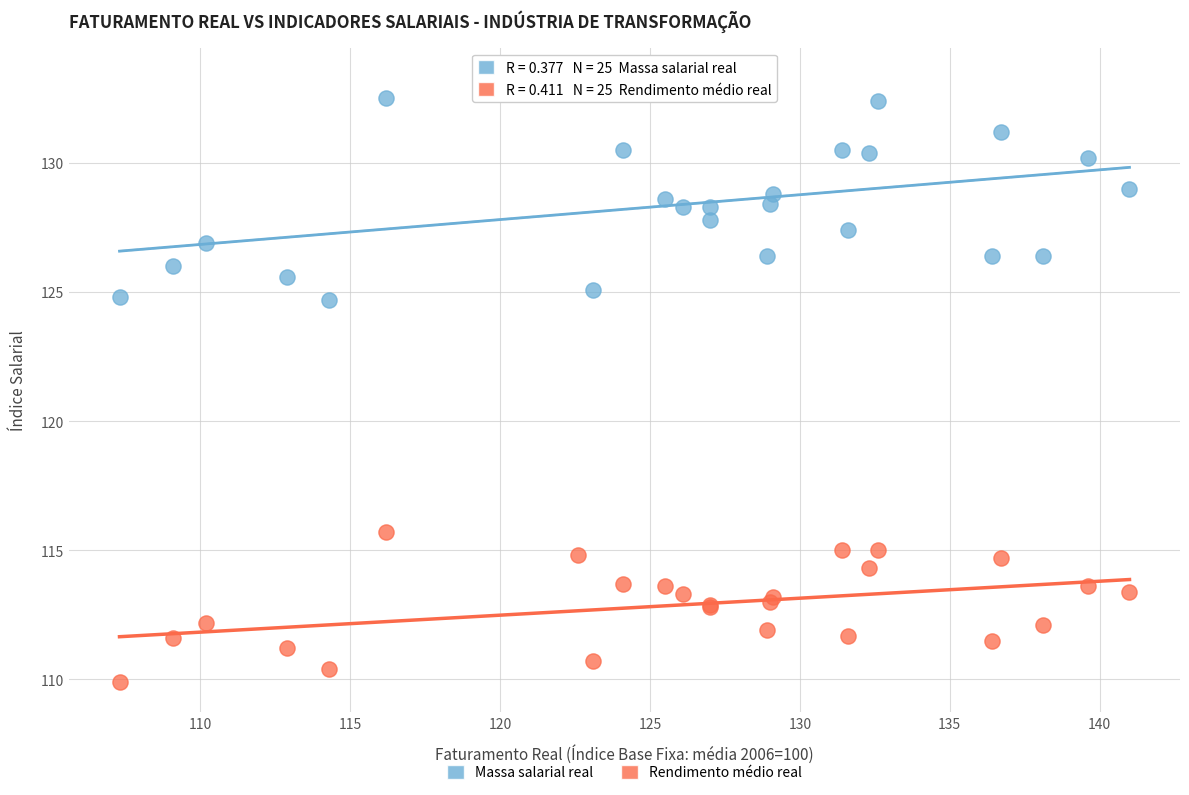

Which series contains the highest Y value?

Massa salarial real